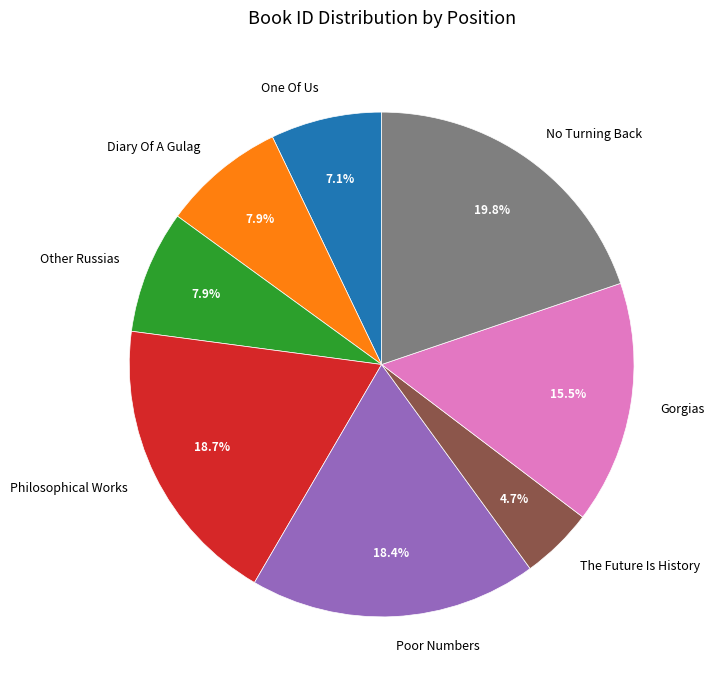

Is there any slice that represents more than half of the pie?

No